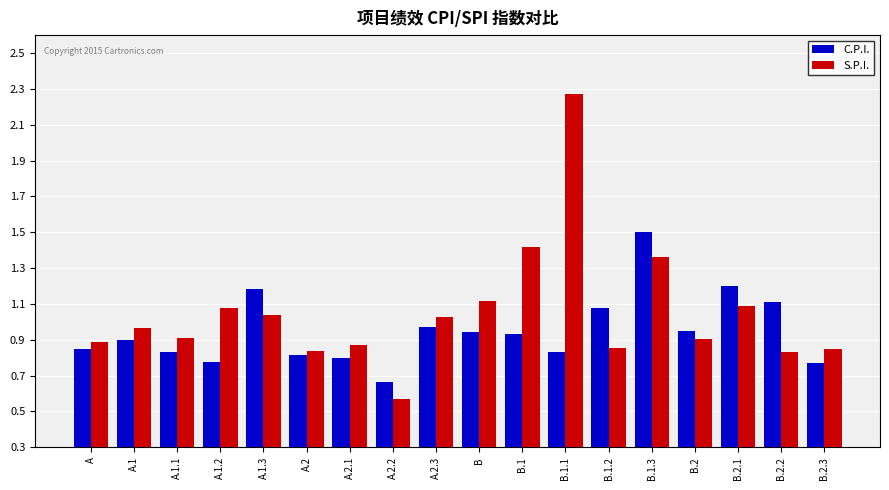

How many bars are there in total?

36